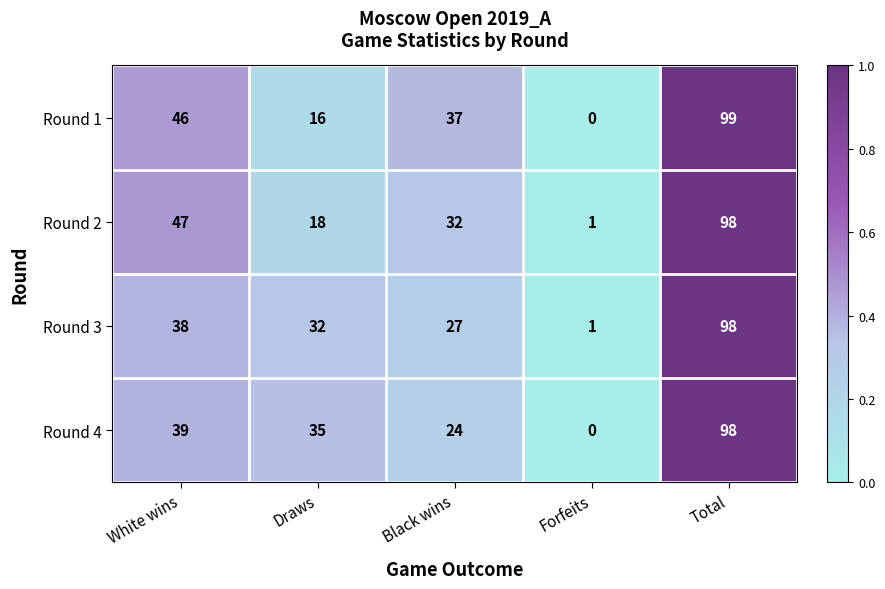

How many data points in Round 1 are less than 37?

2